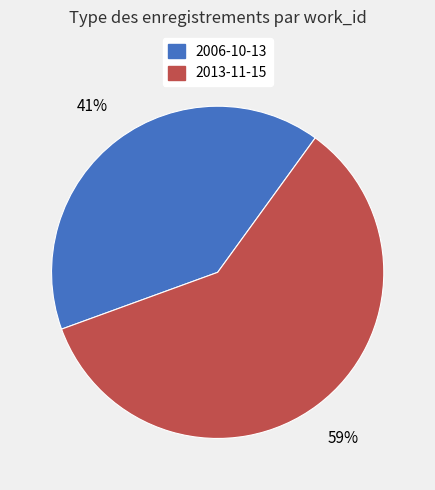

True or false: 2006-10-13 accounts for 46% of the total.

False